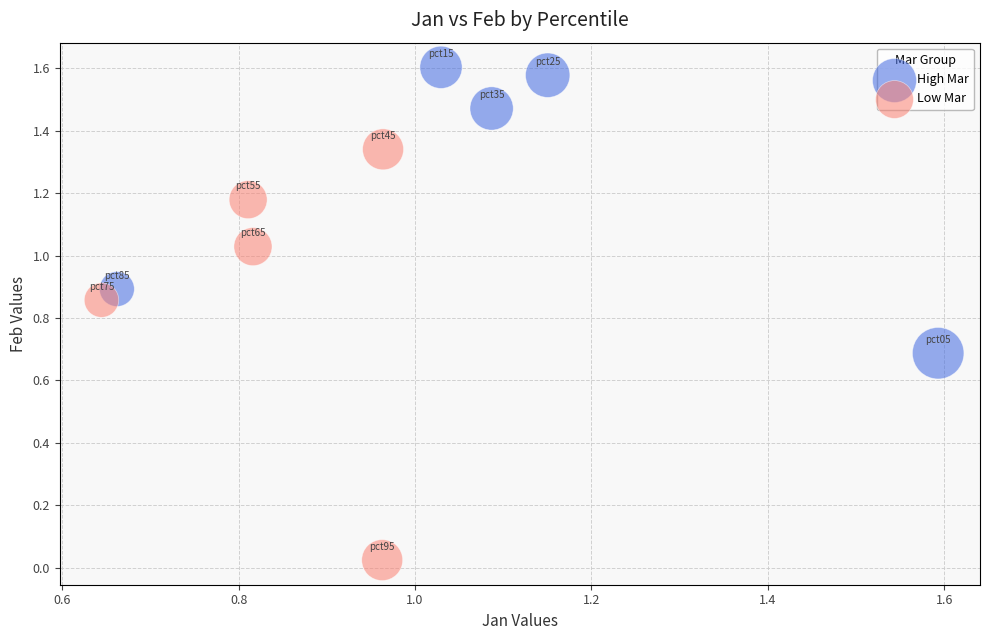

Which series has the largest Y range (max minus min)?

Low Mar